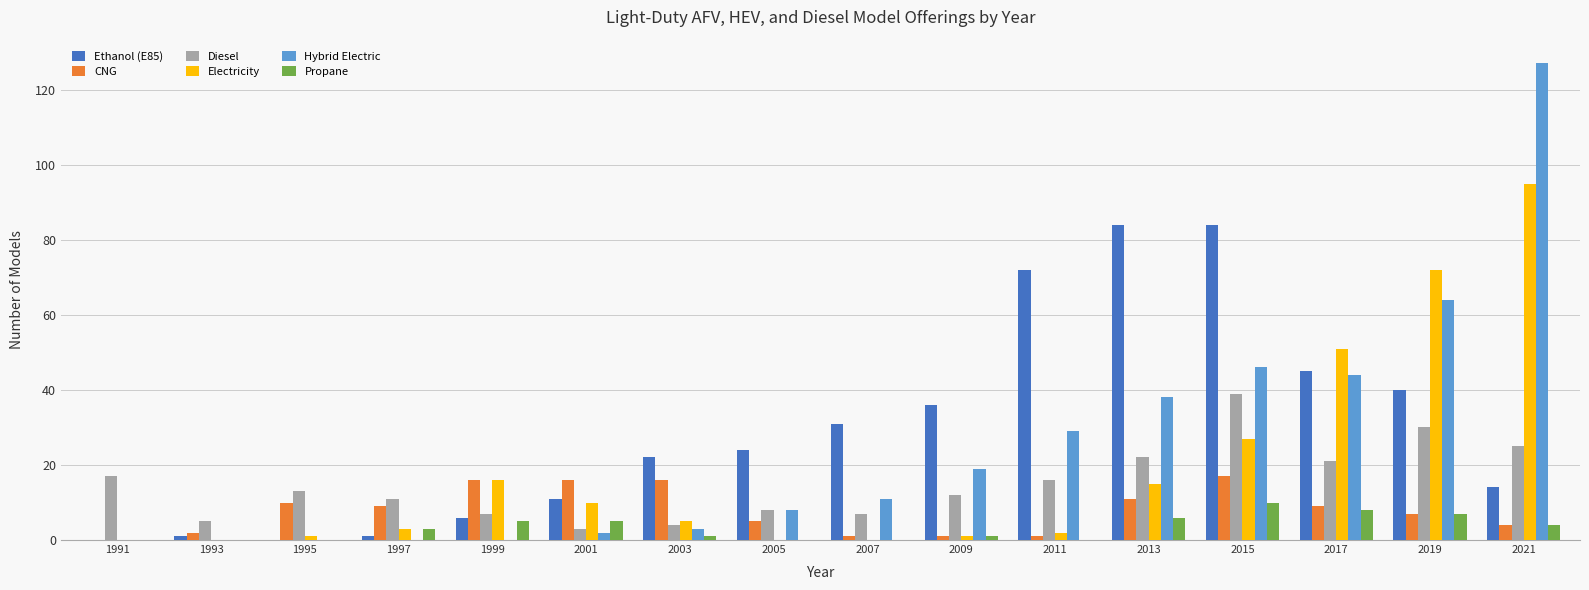

What is the average value of the Propane series?

3